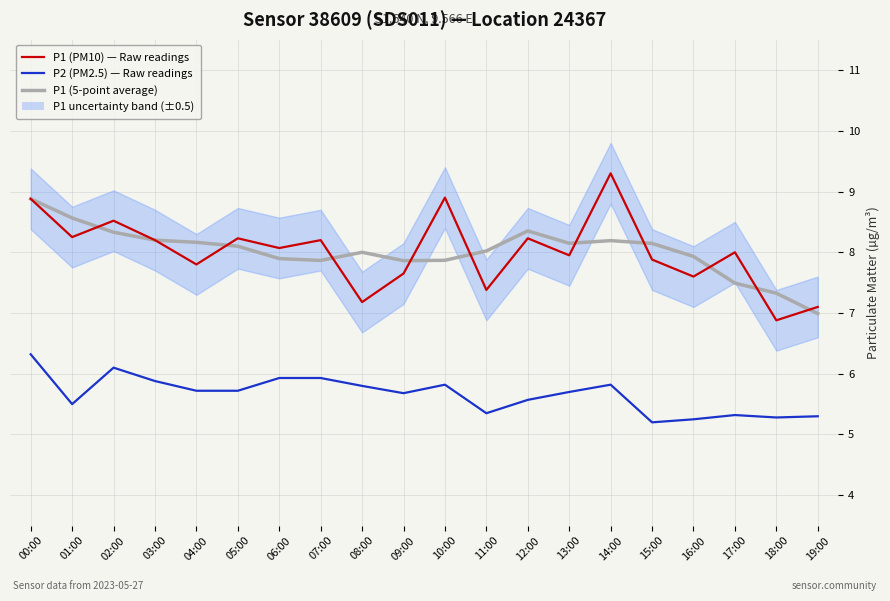

What is the approximate value of P1 (PM10) — Raw readings at 07:00?

8.2